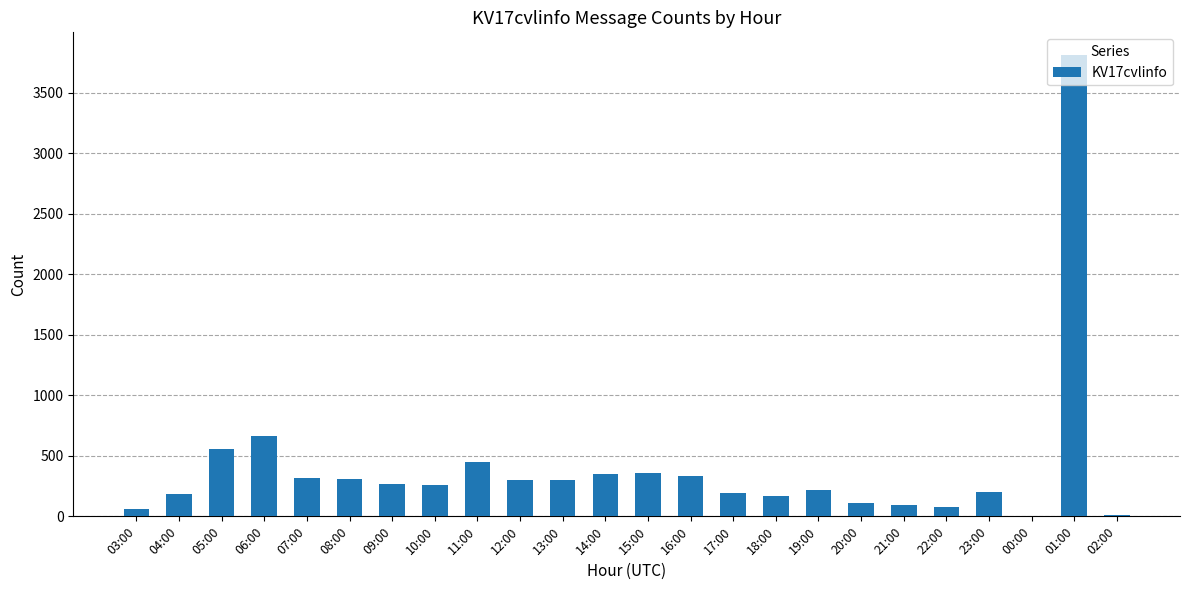

The value at 09:00 is 469. True or false?

False